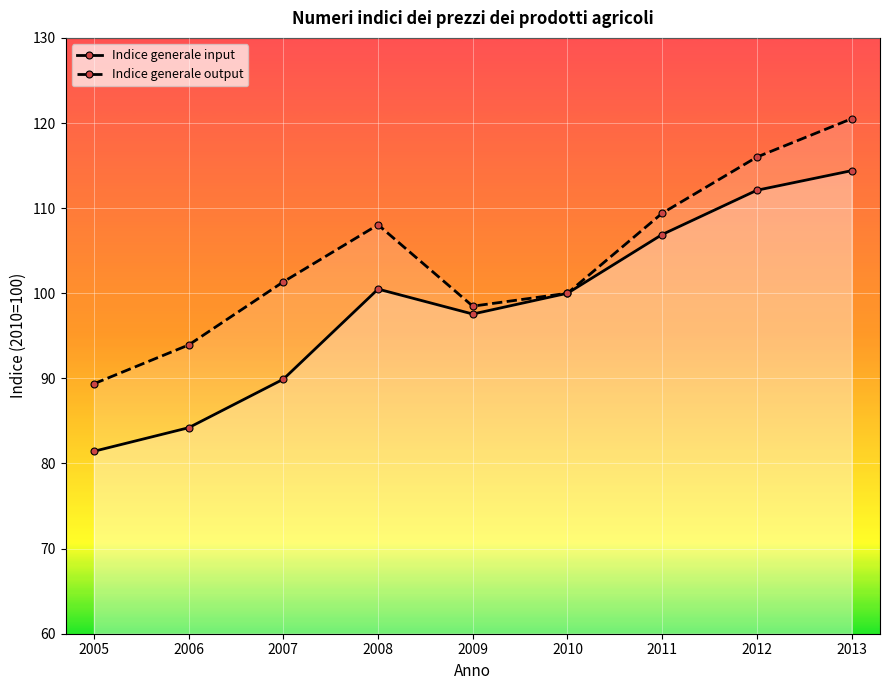

Rank the series by their average value, from highest to lowest.

Indice generale output, Indice generale input